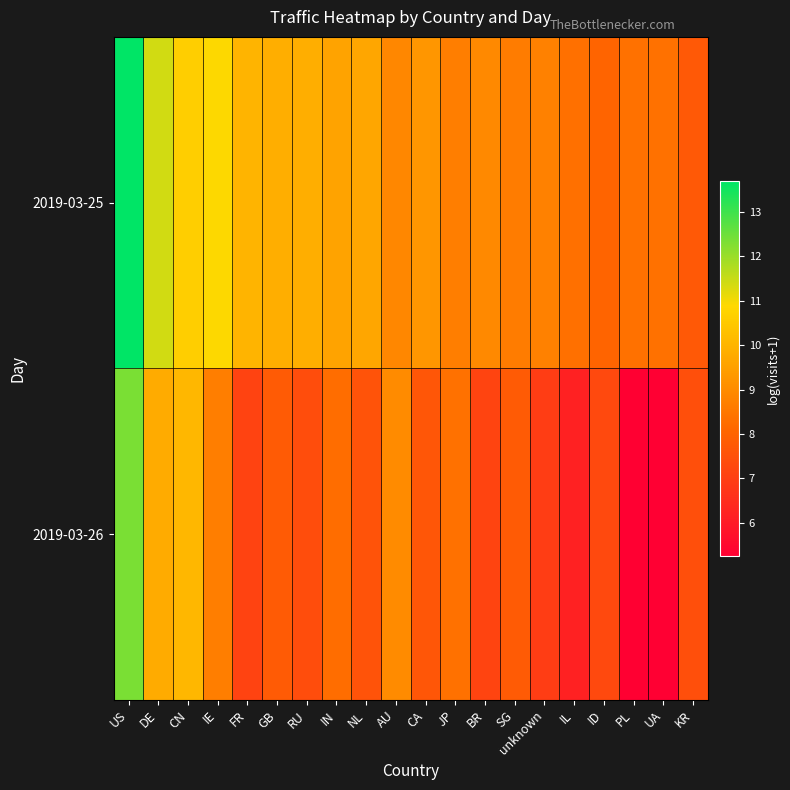

At which category is the sum across all series the highest?

US